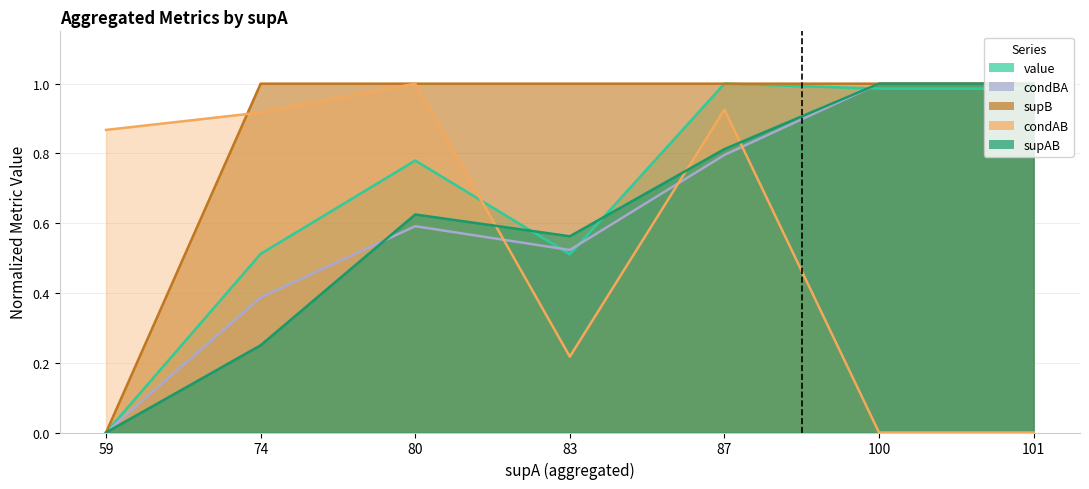

Which series has the widest spread of values?

value